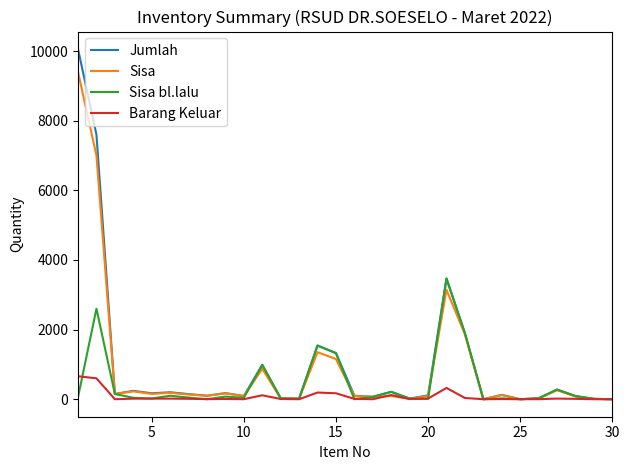

What is the sum of all Sisa bl.lalu values?

13124